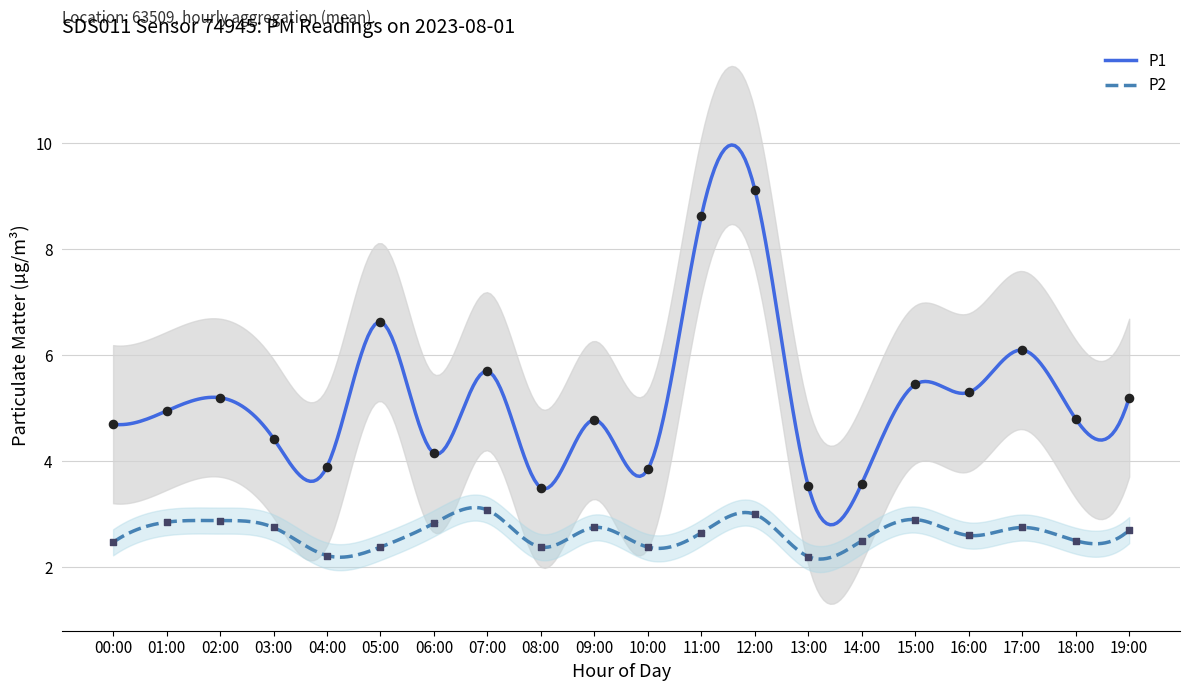

Is the value of P2 at 04:00 greater than the value of P1 at 18:00?

No